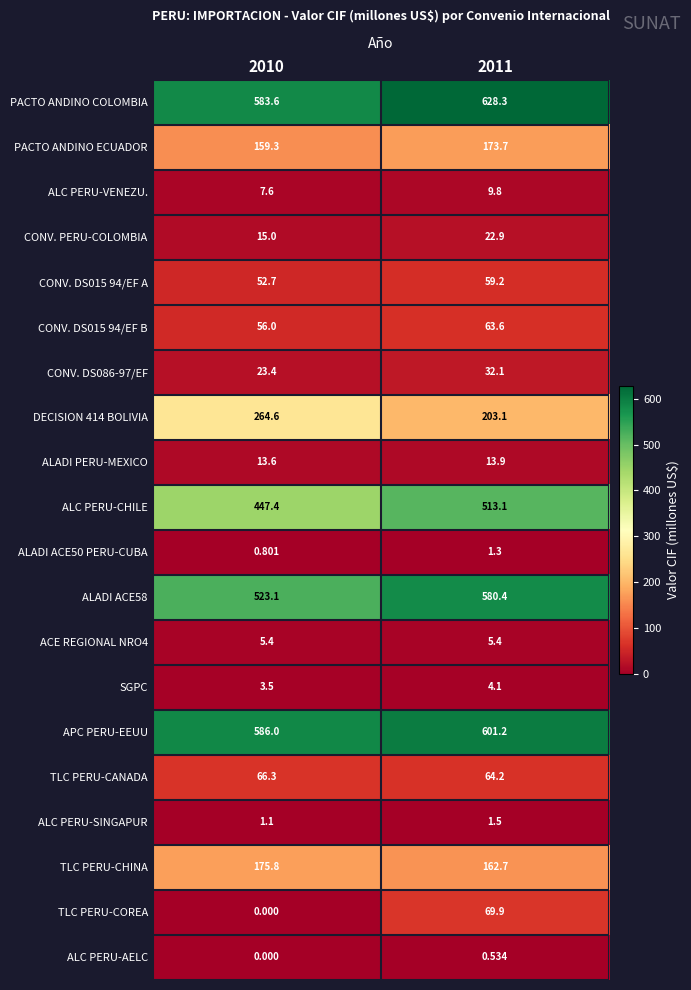

At which category does the chart reach its peak across all series?

2011